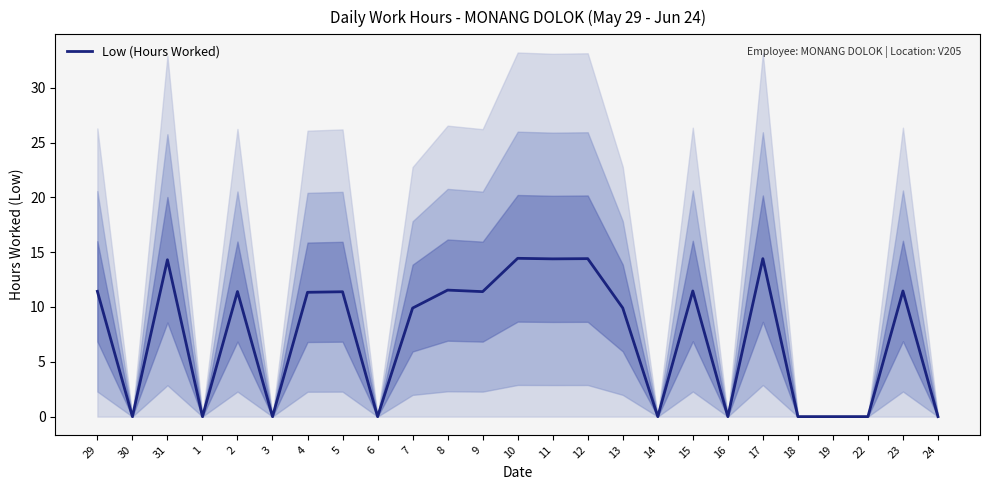

True or false: the data shows 5.2 at 10.

False